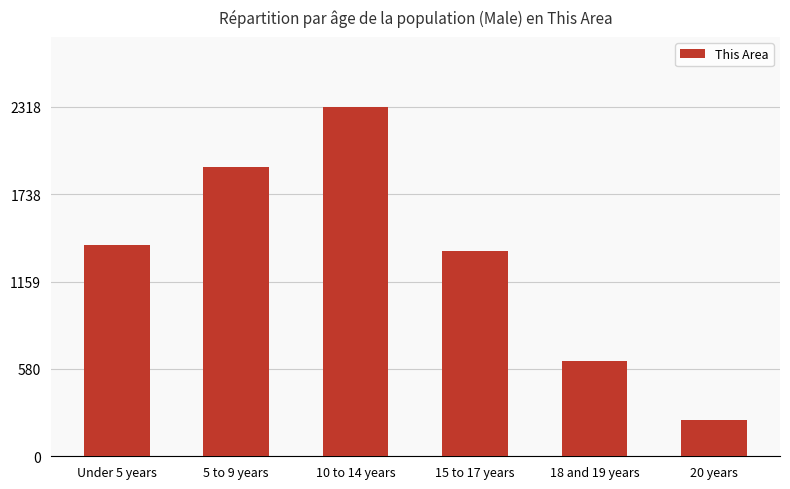

What is the change in value from 5 to 9 years to 15 to 17 years?

-558